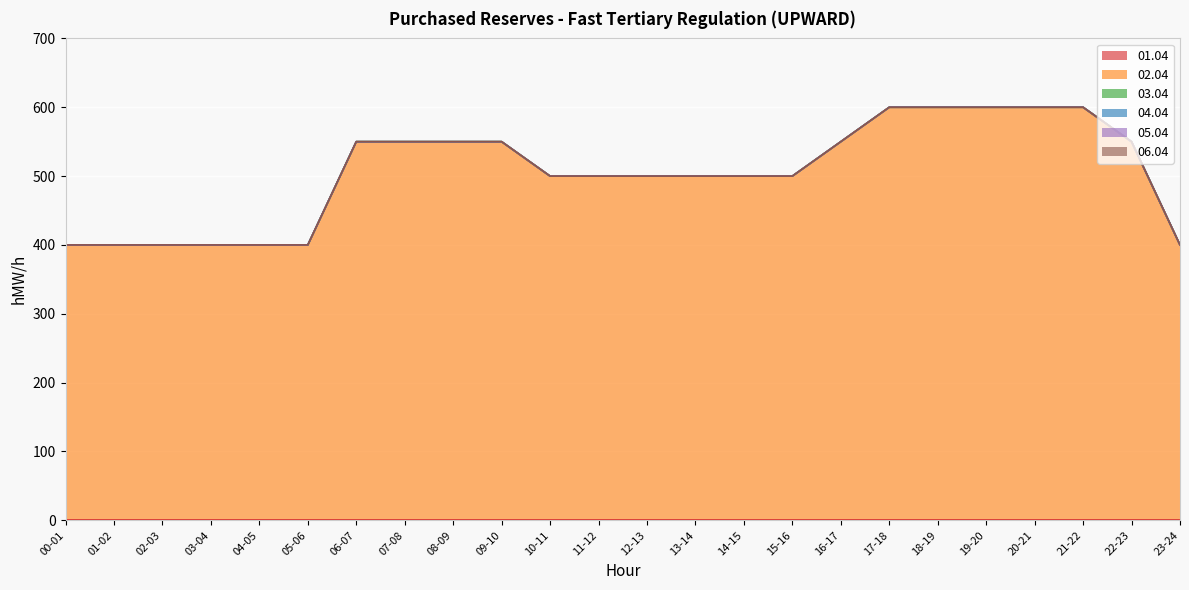

At how many categories does at least one series exceed 211?

24